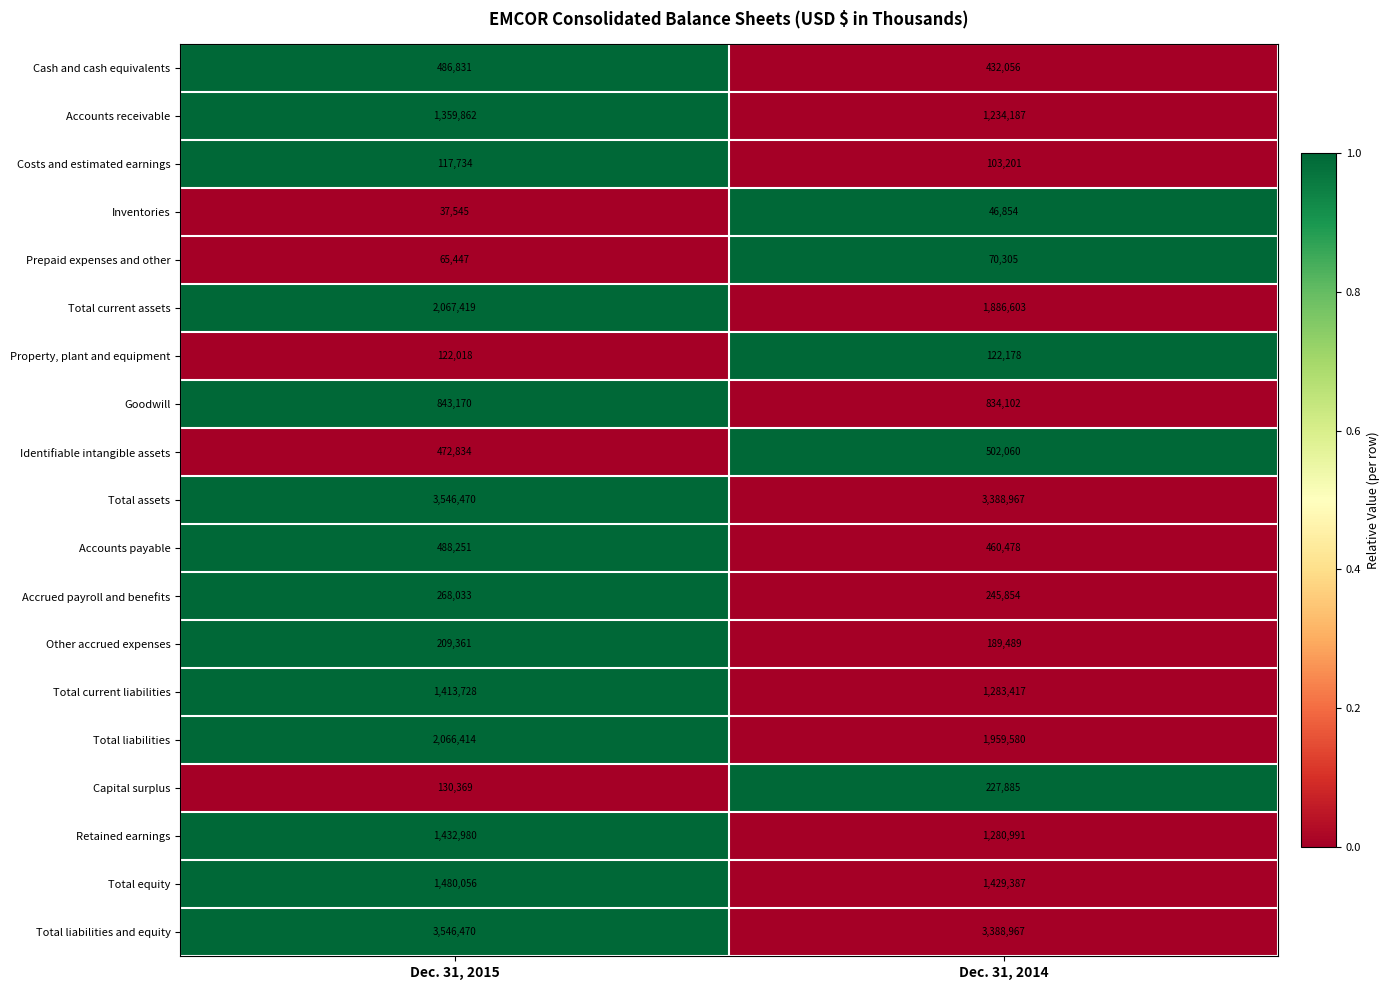

The Total assets series shows 1944365 at Dec. 31, 2014. True or false?

False